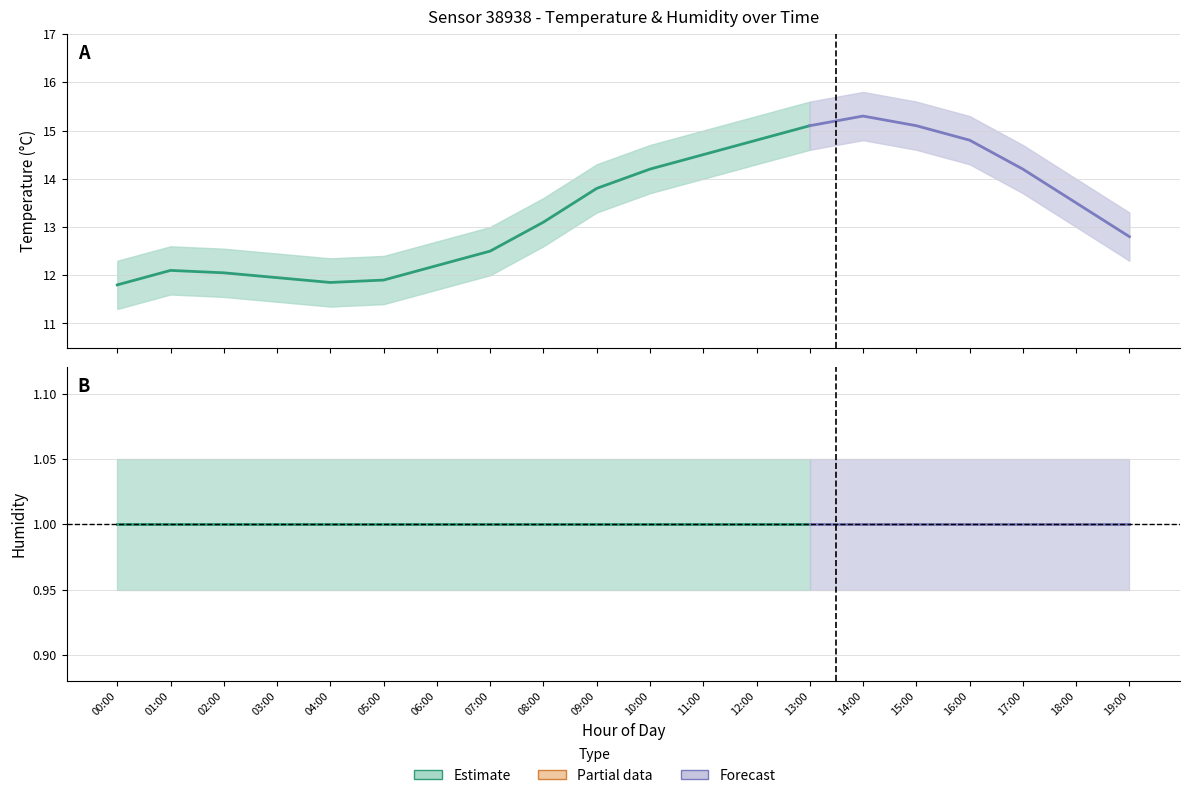

What is the label of the 9th point from the left?

08:00